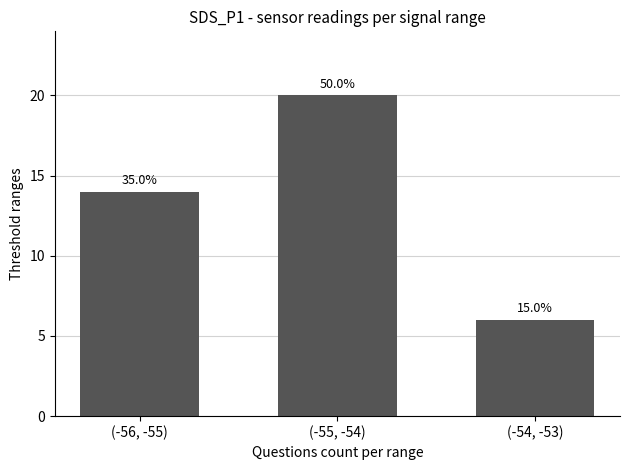

Which category has the lowest value across all series?

(-54, -53)